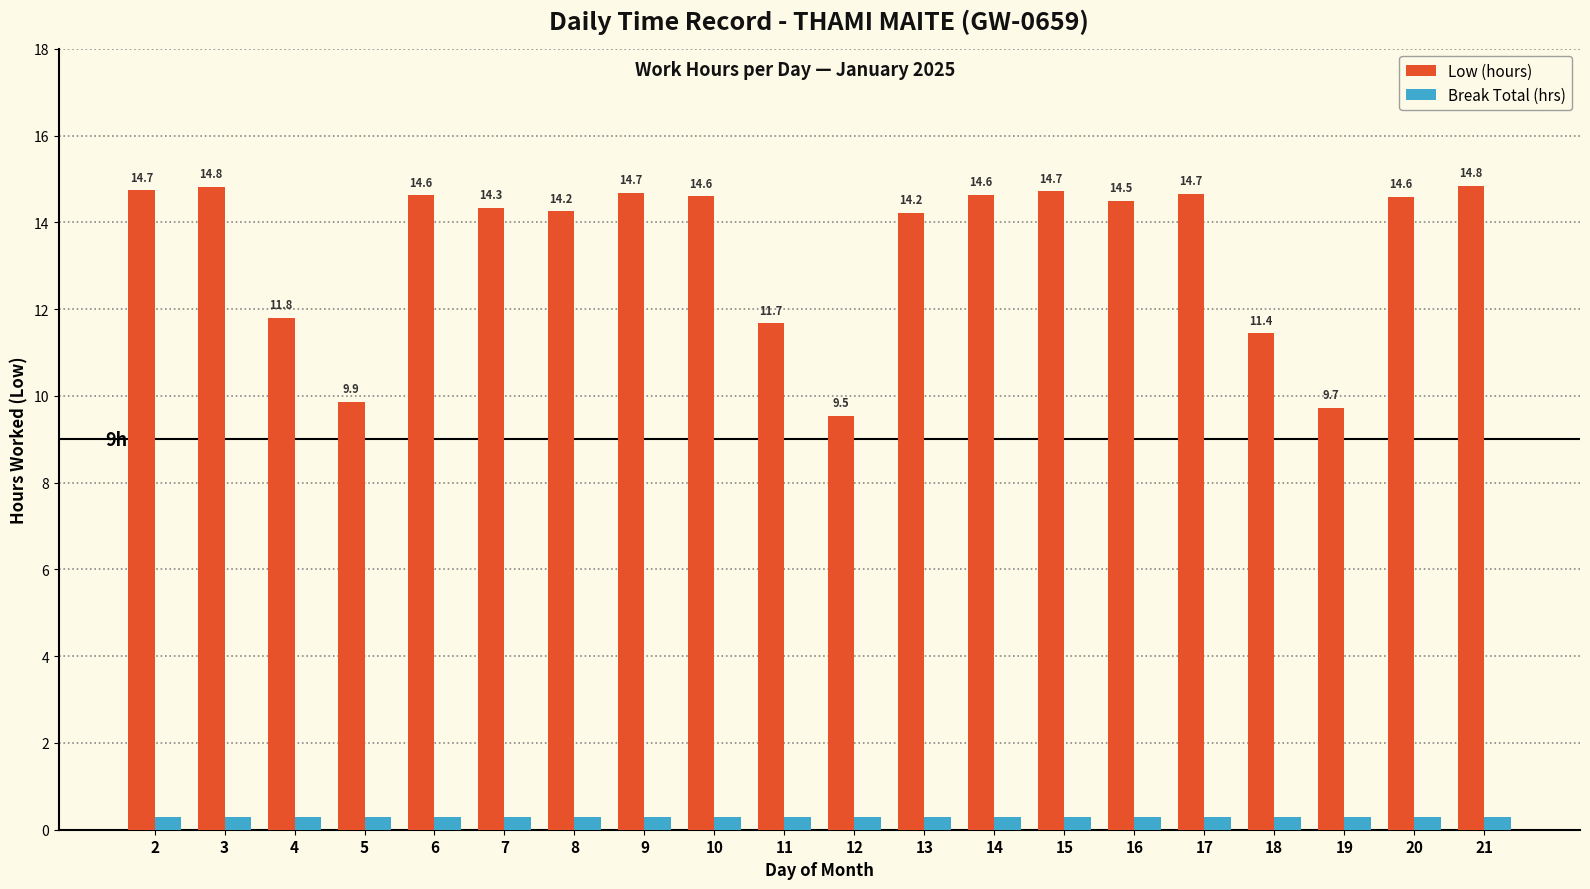

What is the smallest value displayed?

0.3